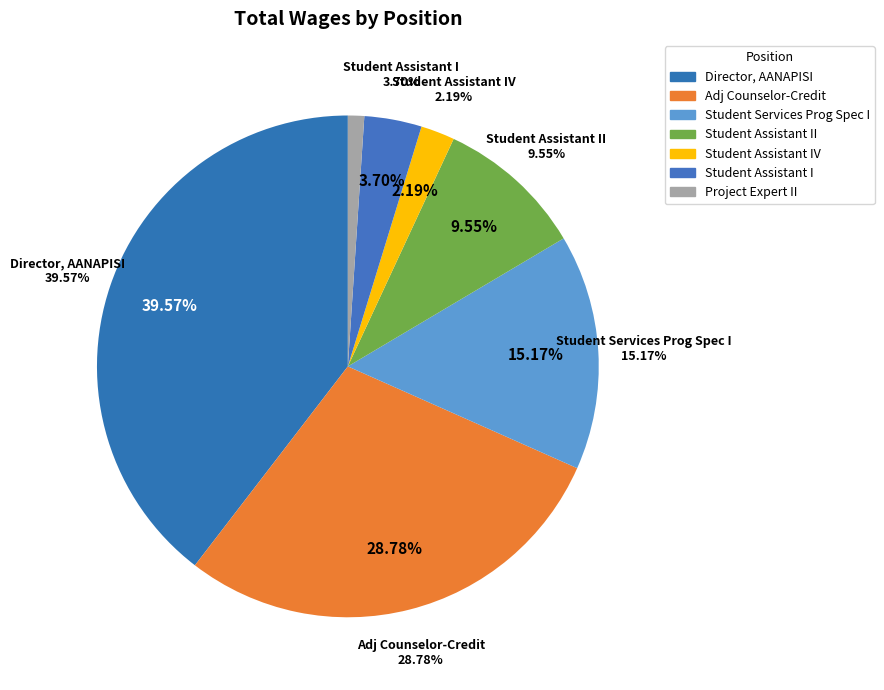

Combined, do Student Assistant II and Student Assistant IV account for over 50%?

No